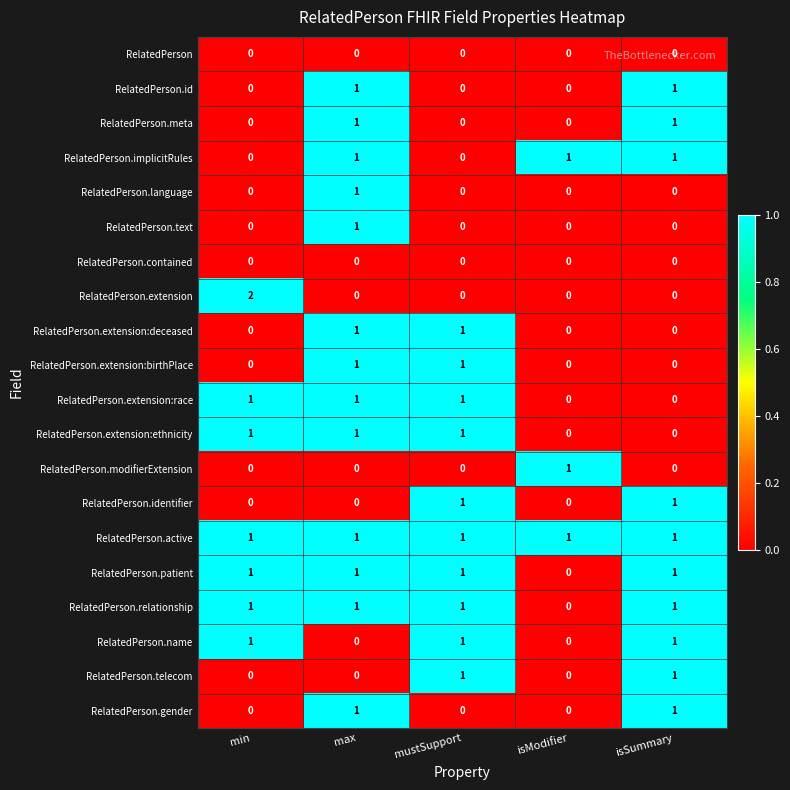

How many series are shown in this chart?

20